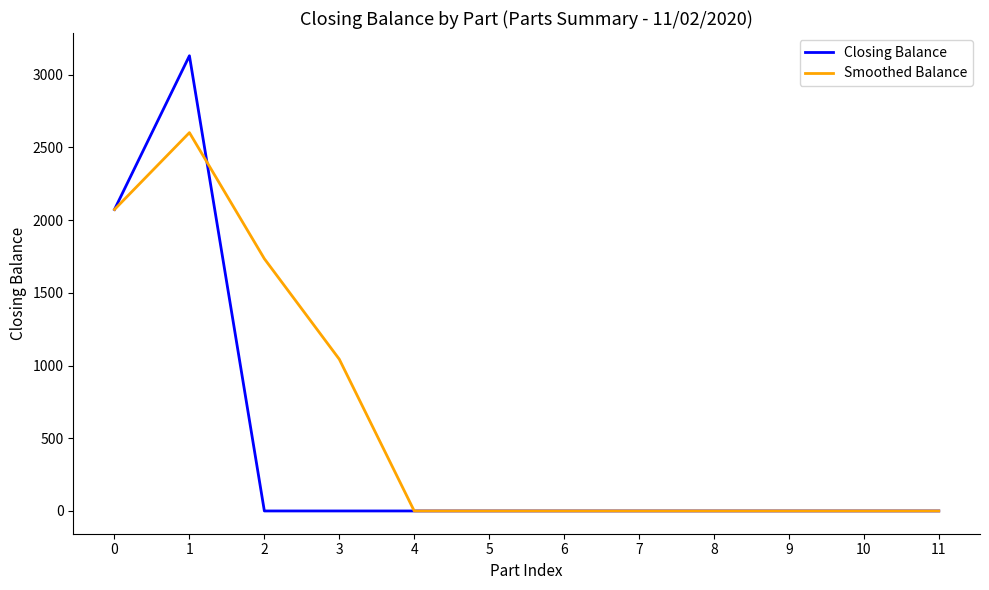

List the series in order of their peak value, lowest first.

Smoothed Balance, Closing Balance